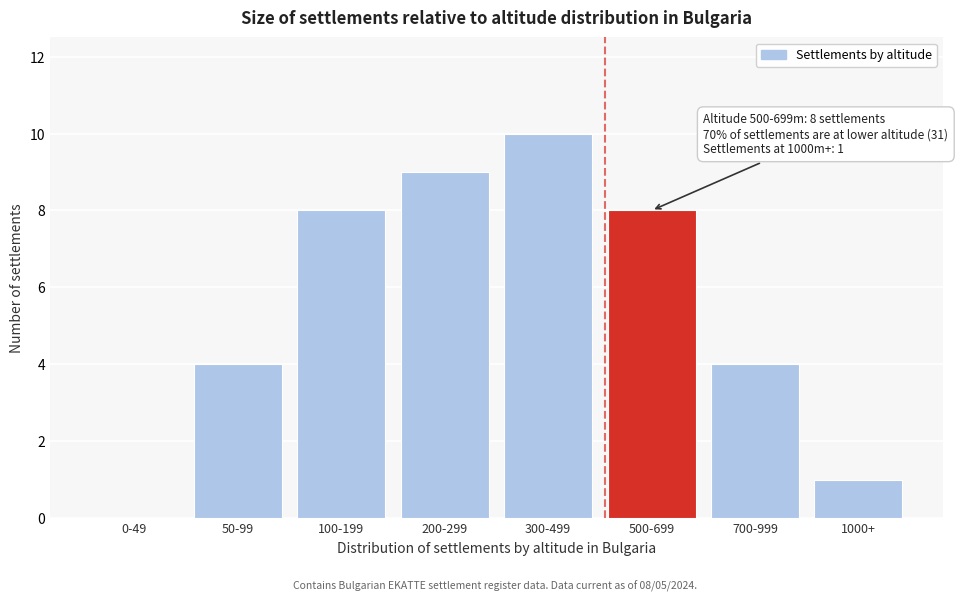

Reading left to right, transcribe all the data shown in this chart.

0-49=0	50-99=4	100-199=8	200-299=9	300-499=10	500-699=8	700-999=4	1000+=1